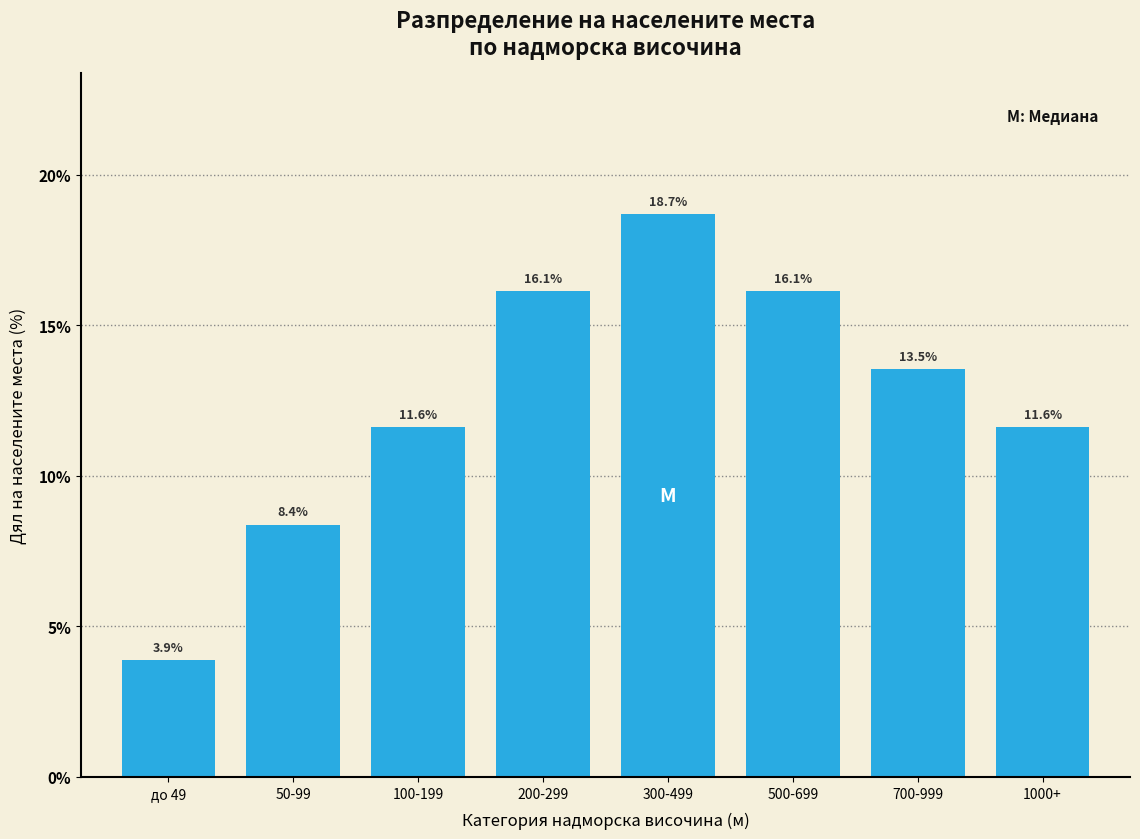

Reading left to right, transcribe all the data shown in this chart.

до 49=3.9	50-99=8.4	100-199=11.6	200-299=16.1	300-499=18.7	500-699=16.1	700-999=13.5	1000+=11.6